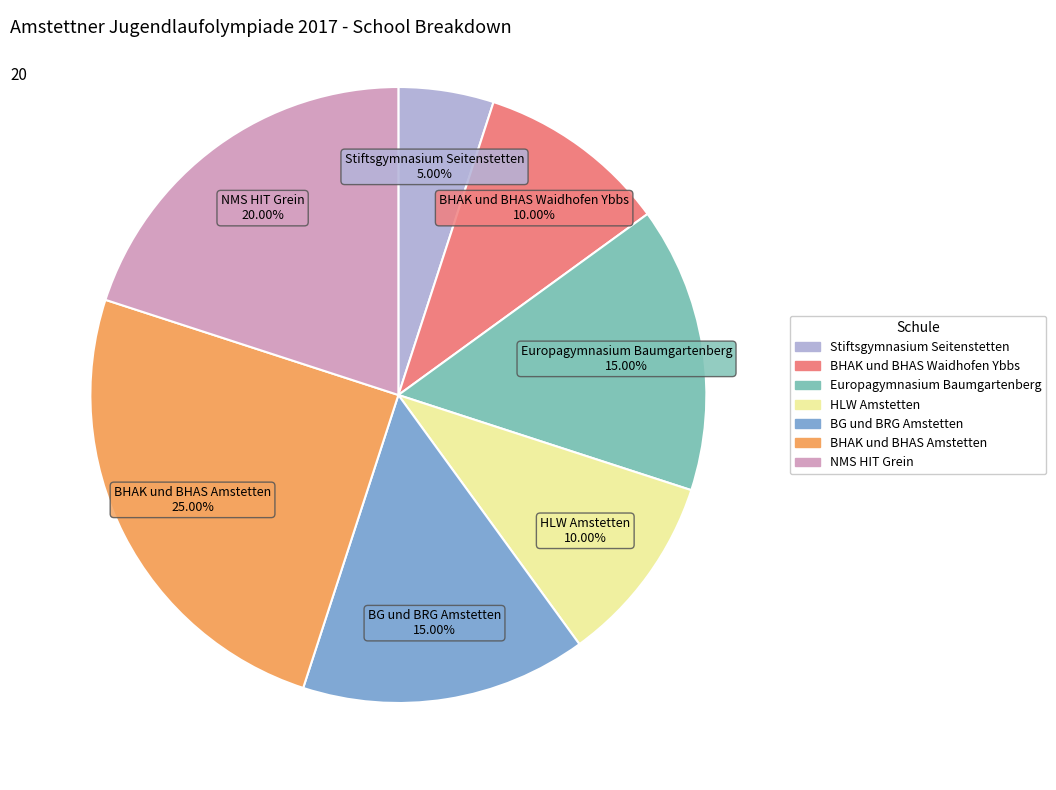

Combined, do HLW Amstetten and Europagymnasium Baumgartenberg account for over 50%?

No